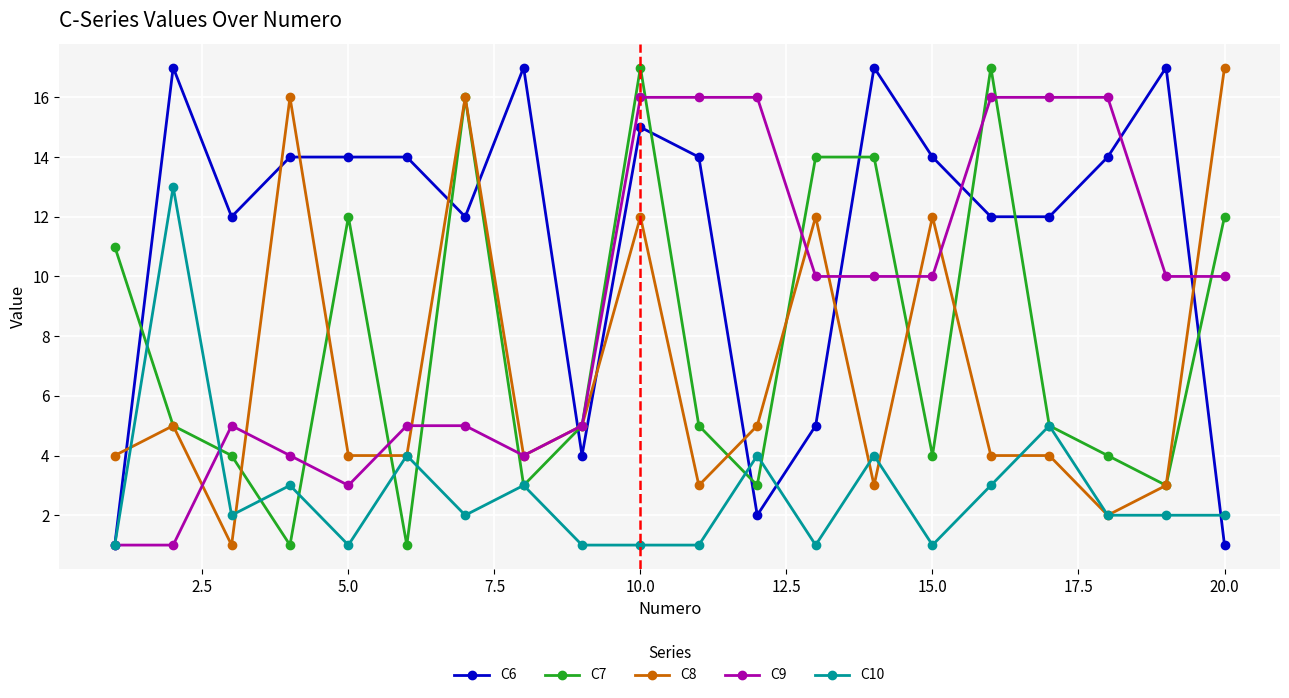

What is the value of the C7 point at the 18th from the left?

4